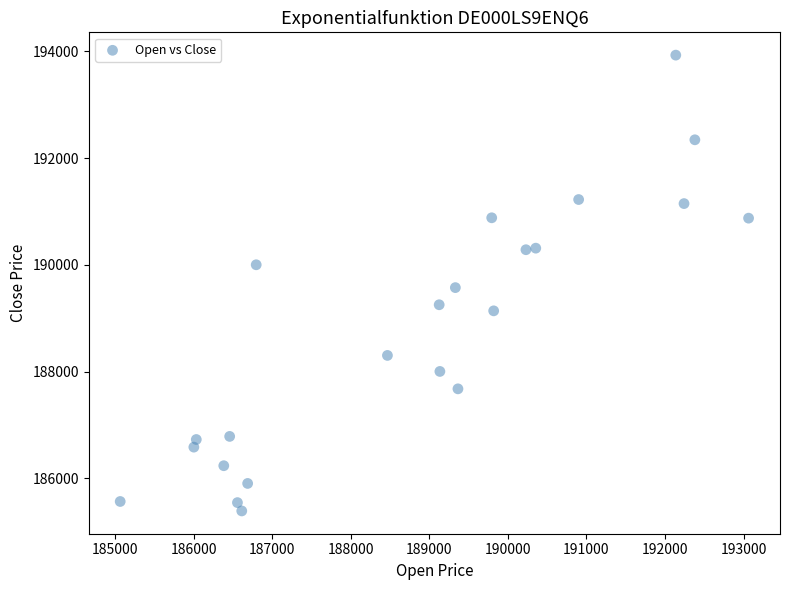

What is the range of X values (max minus min)?

8002